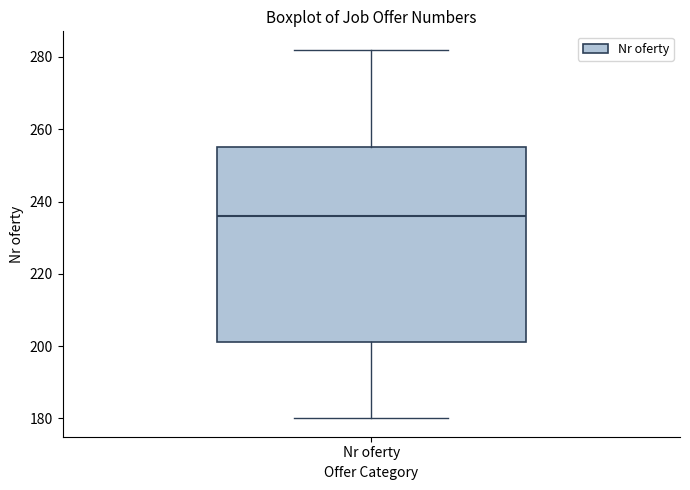

Where does the lower whisker of the box for Nr oferty end on the y-axis? The values are not printed on the chart, so give them approximately, as read against the axis.

180